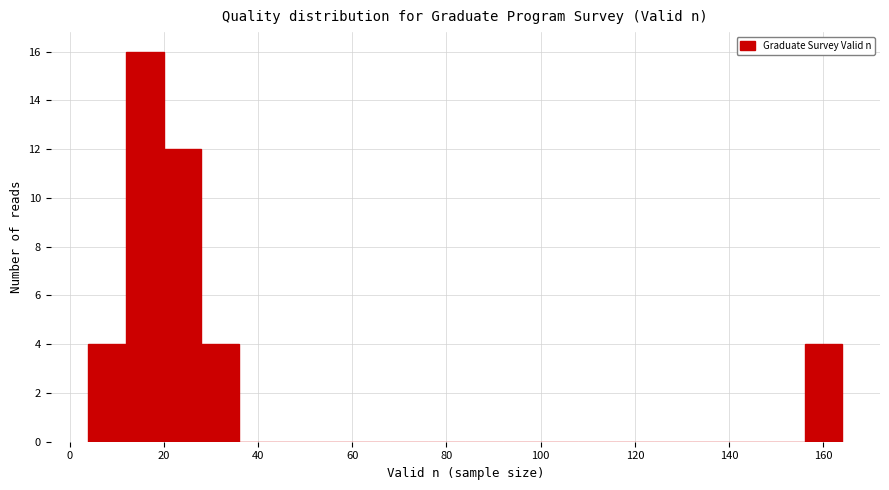

What is the height of the bar covering 4 to 12 on the x-axis? The values are not printed on the chart, so give them approximately, as read against the axis.

4